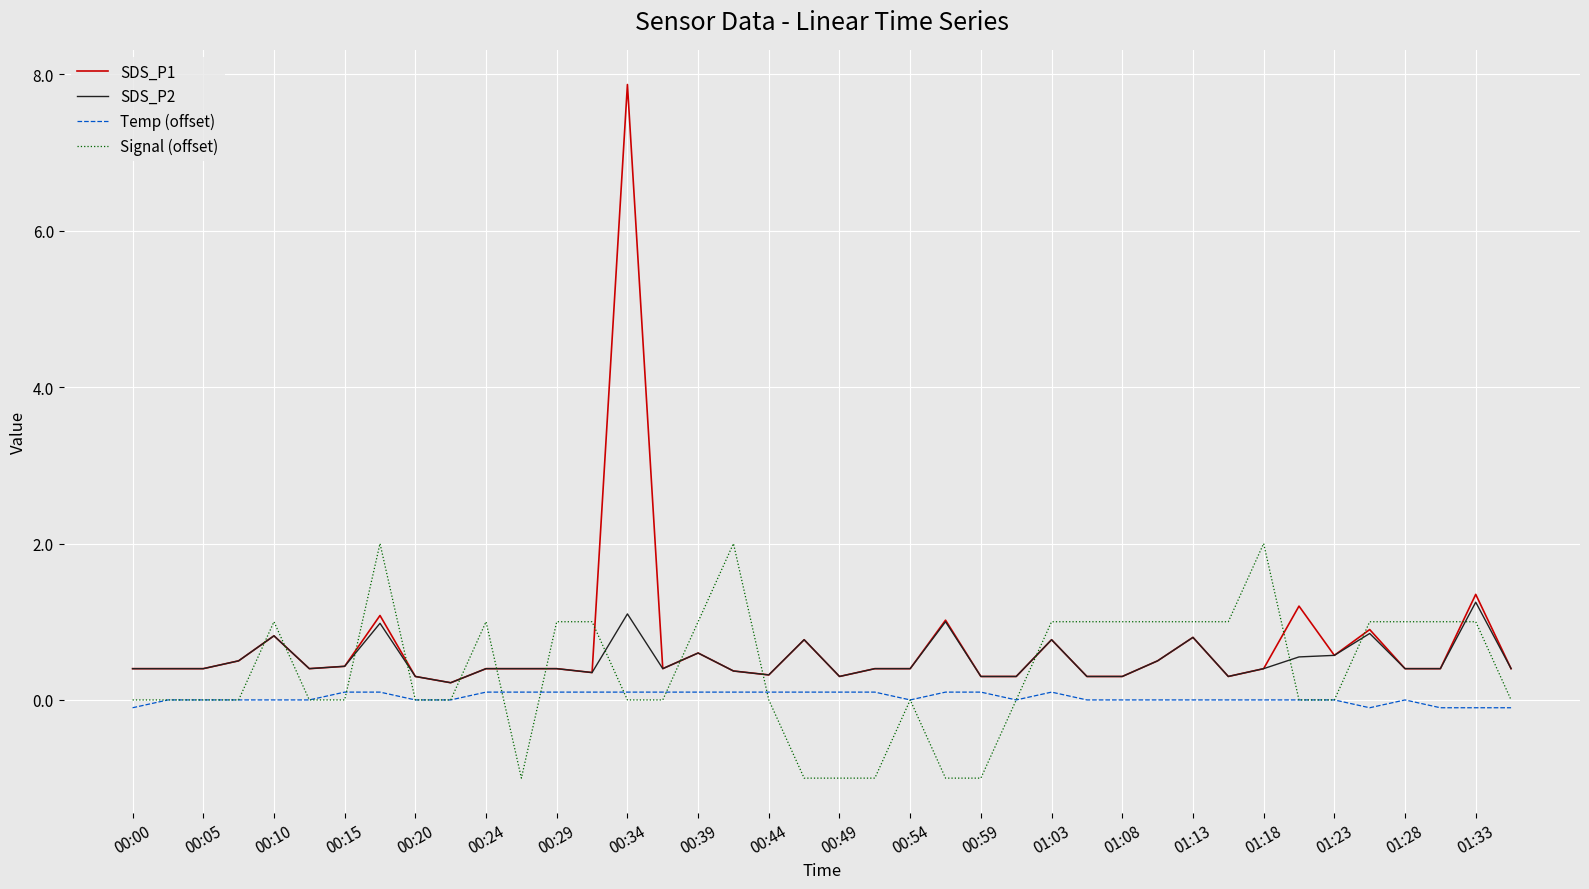

What is the maximum value shown in the chart?

7.9